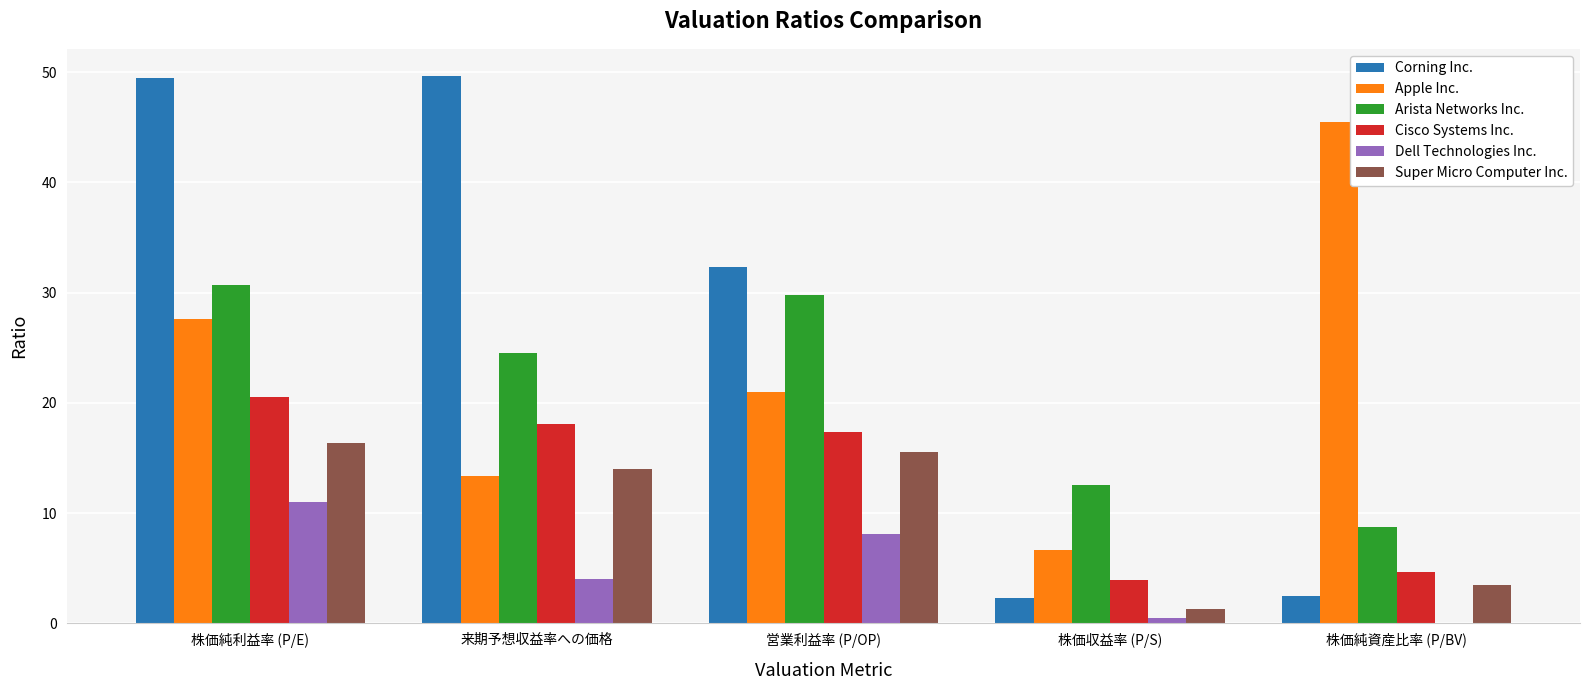

Read the Dell Technologies Inc. value at 株価純利益率 (P/E).

11.0